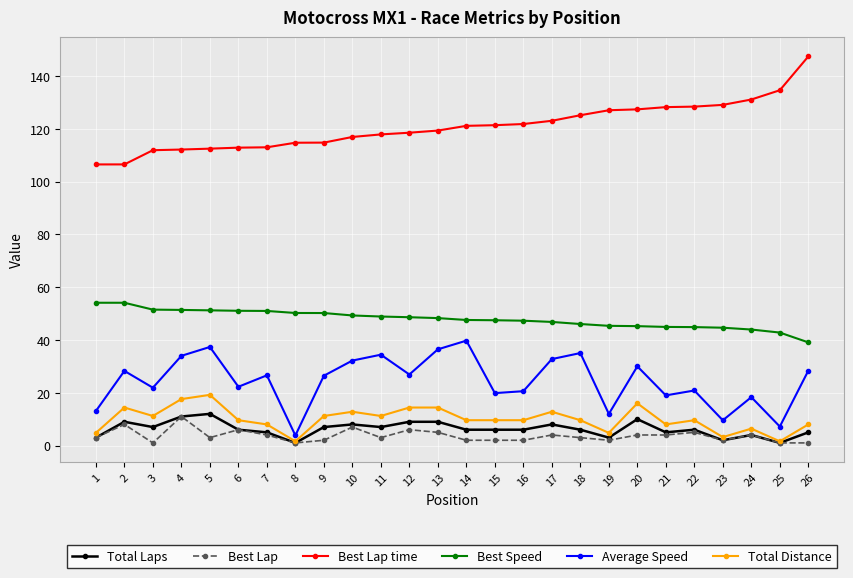

What is the spread (max minus min) of values at 12?

112.5